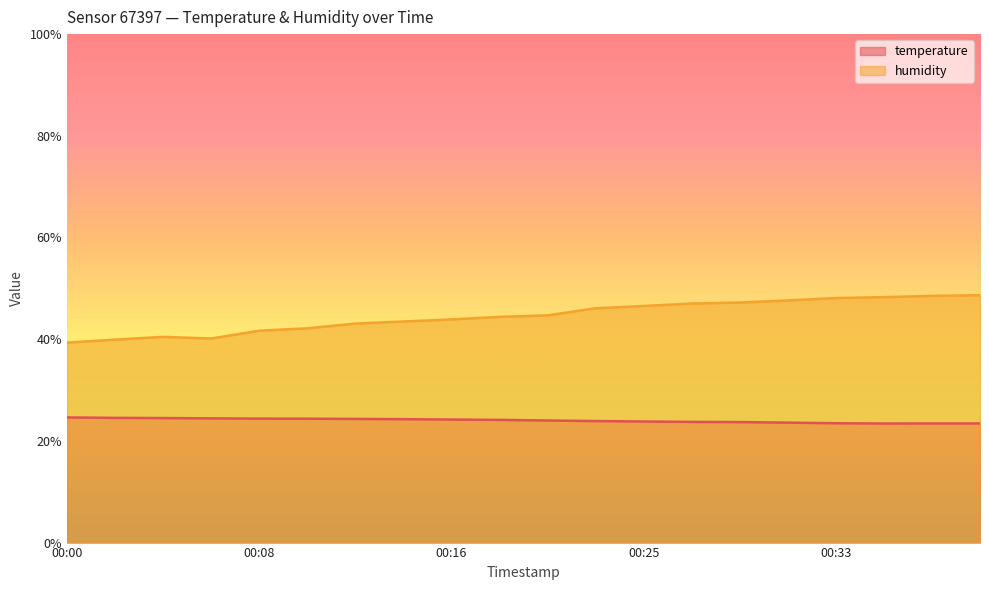

Where does the temperature series first go above 24?

00:00